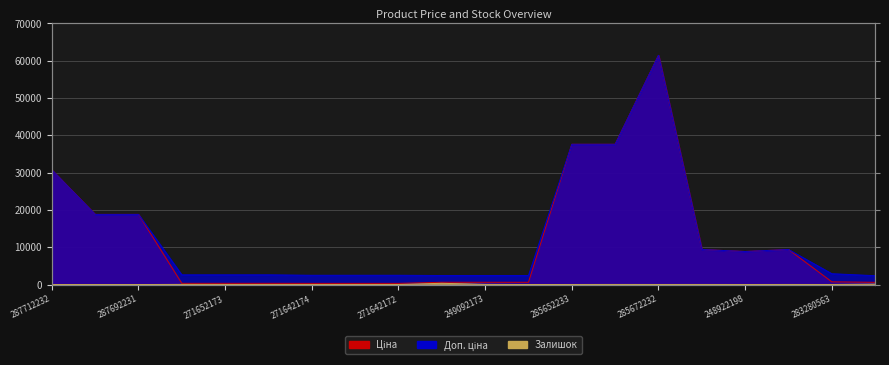

True or false: Доп. ціна and Ціна intersect in this chart.

False